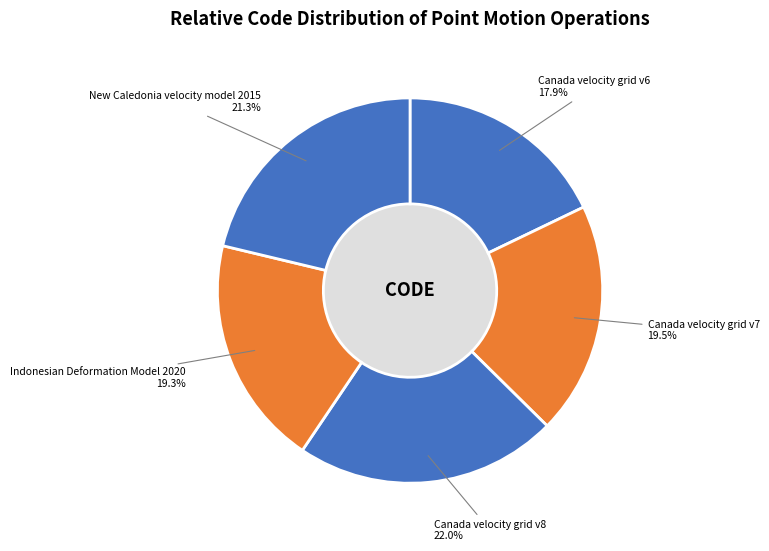

Which category has the smallest portion of the pie?

Canada velocity grid v6